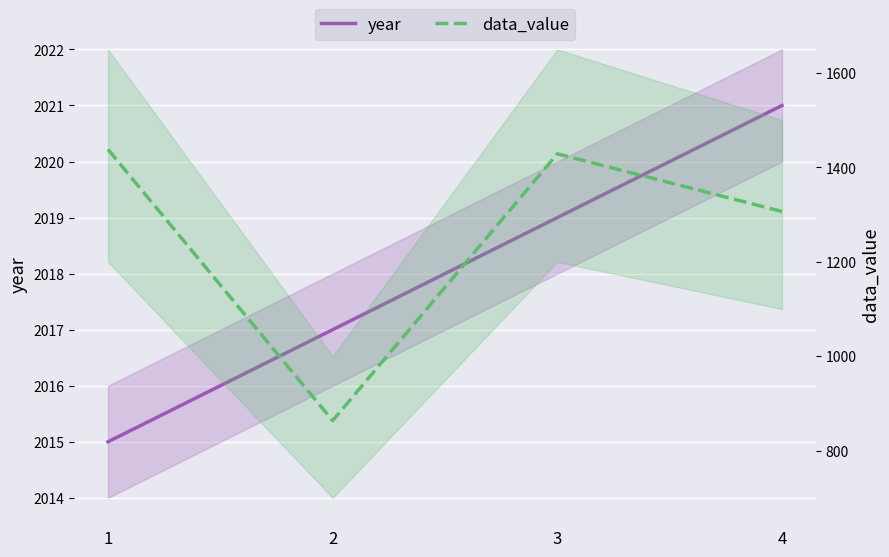

Which category has the highest value in the year series?

4